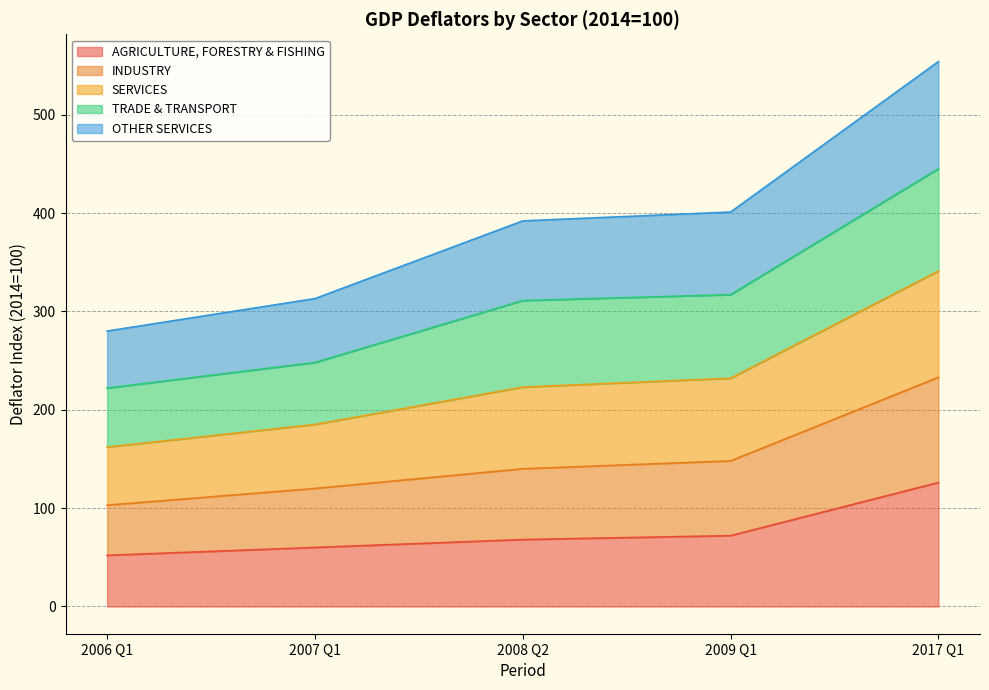

True or false: INDUSTRY and AGRICULTURE, FORESTRY & FISHING intersect in this chart.

False